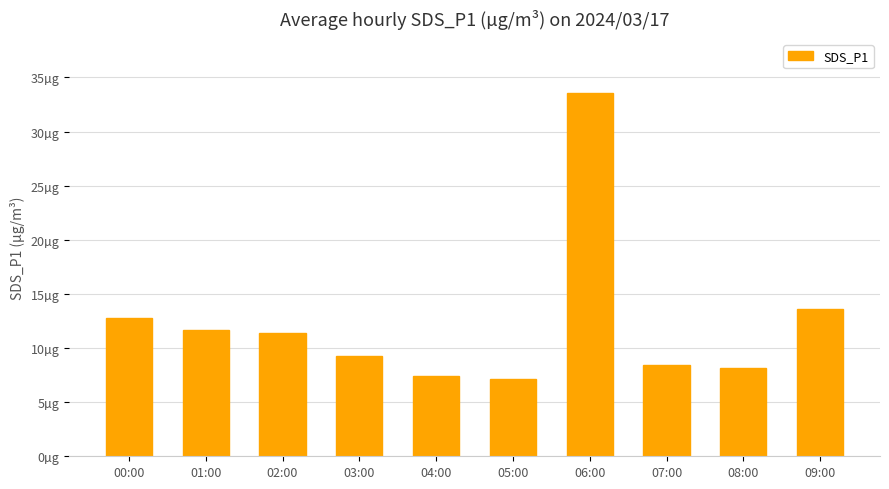

What is the smallest value displayed?

7.2